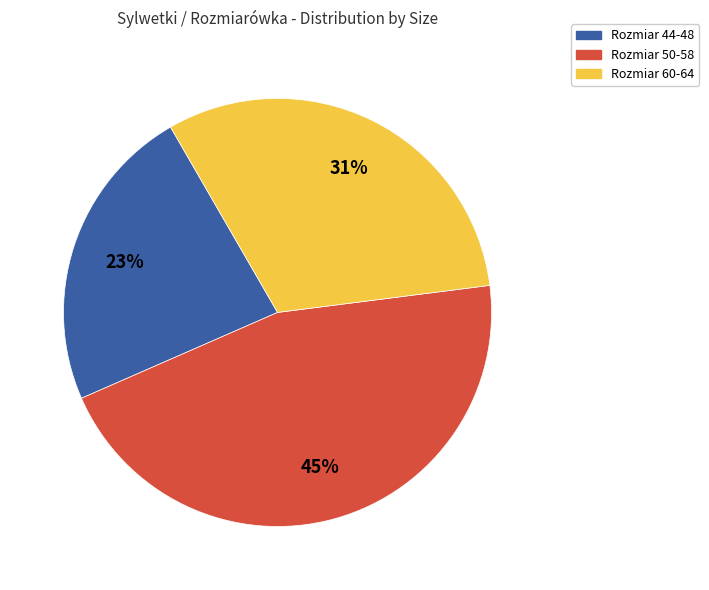

How many slices are in this pie chart?

3